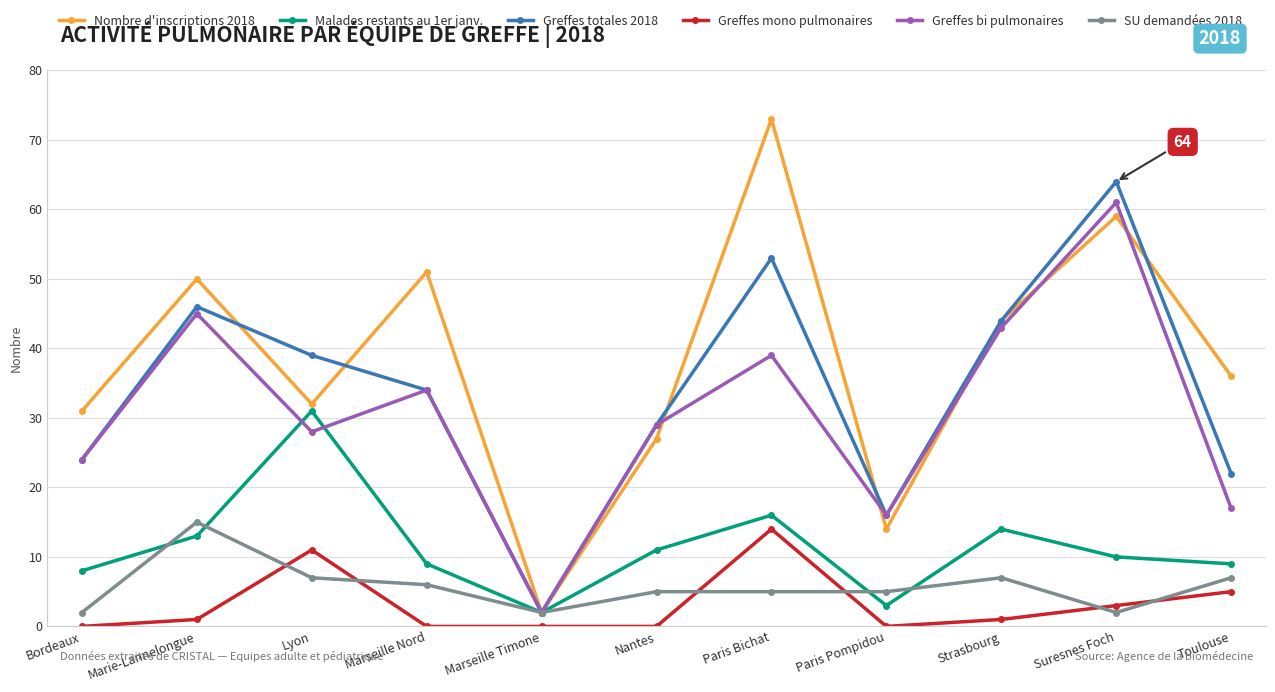

Which series ends up on top after the final intersection of SU demandées 2018 and Greffes mono pulmonaires?

SU demandées 2018